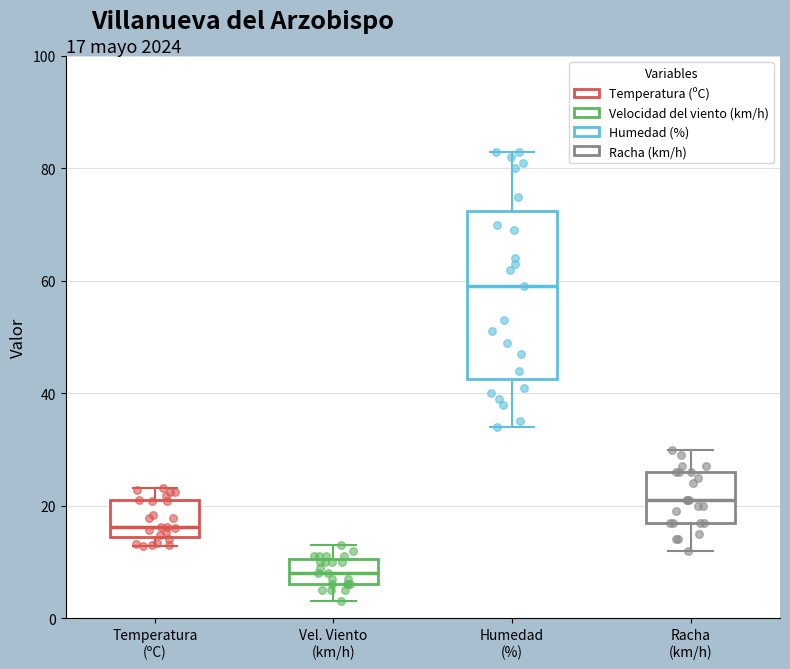

Which box has the lowest median line?

Vel. Viento (km/h)